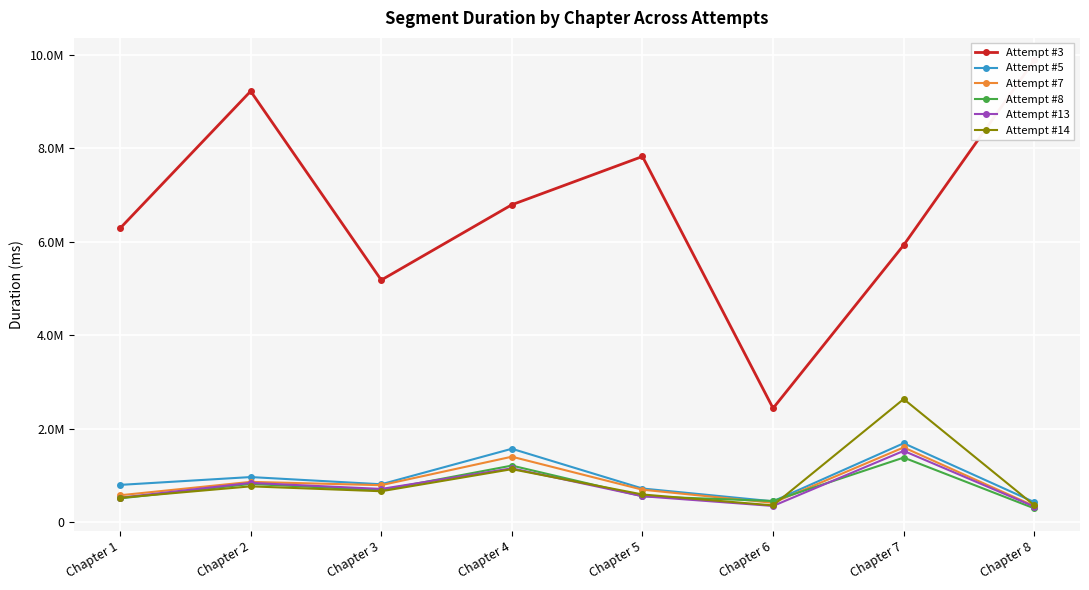

Is the value of Attempt #7 at Chapter 7 greater than the value of Attempt #14 at Chapter 7?

No